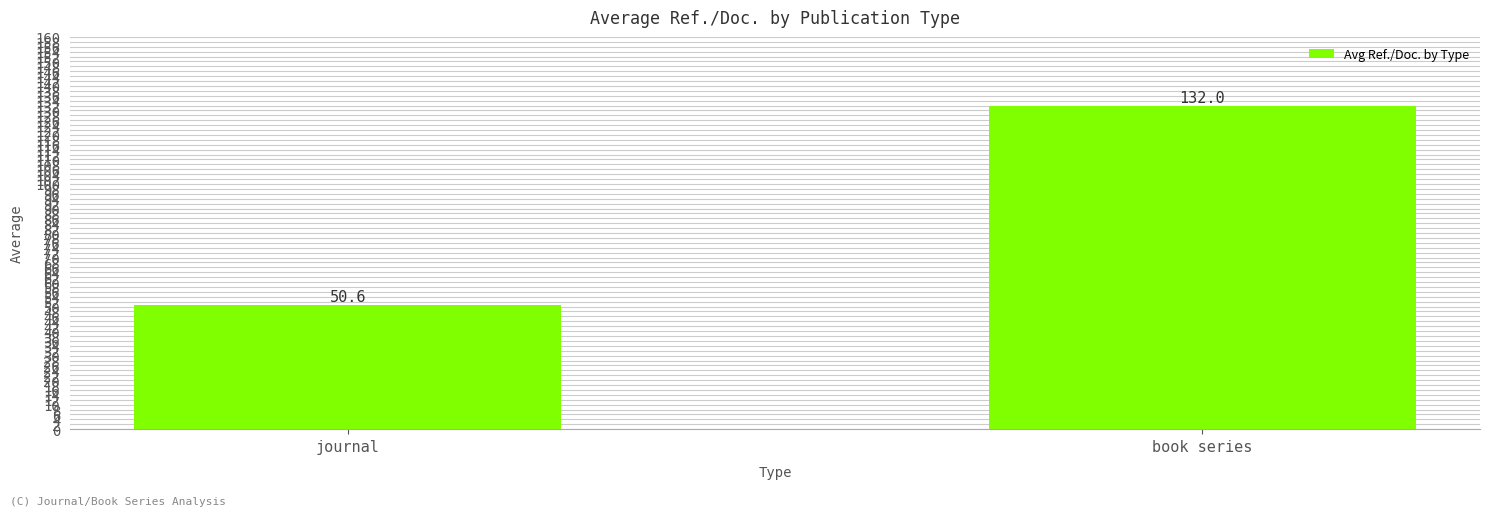

What is the ratio of the value at journal to the value at book series?

0.4